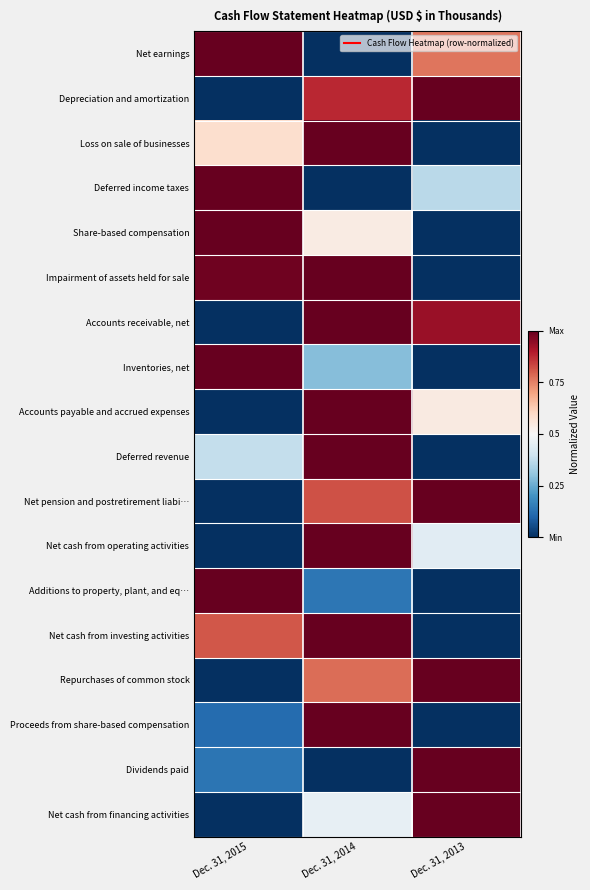

What is the spread (max minus min) of values at Dec. 31, 2013?

1.0